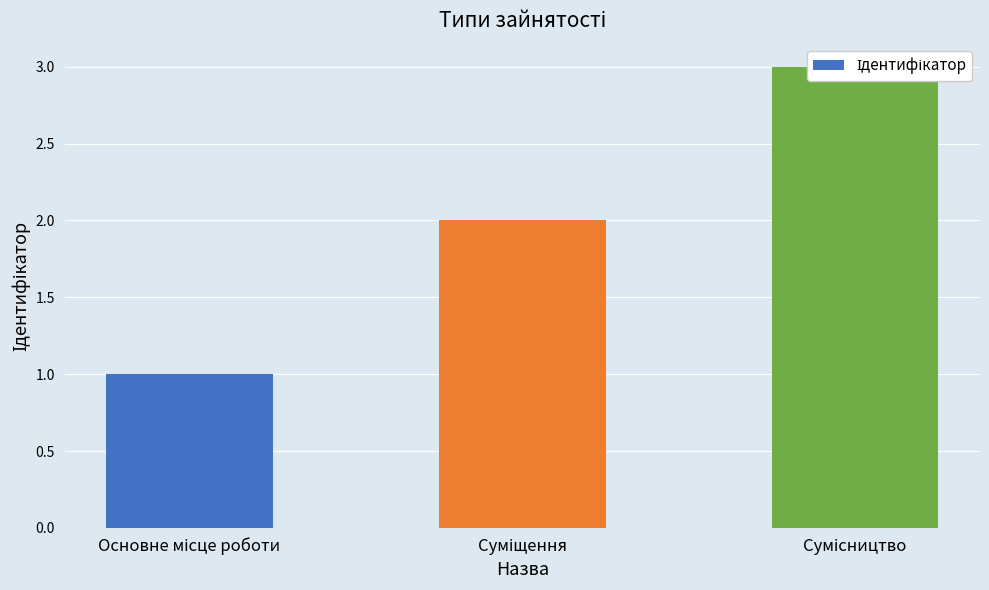

What is the smallest value displayed?

1